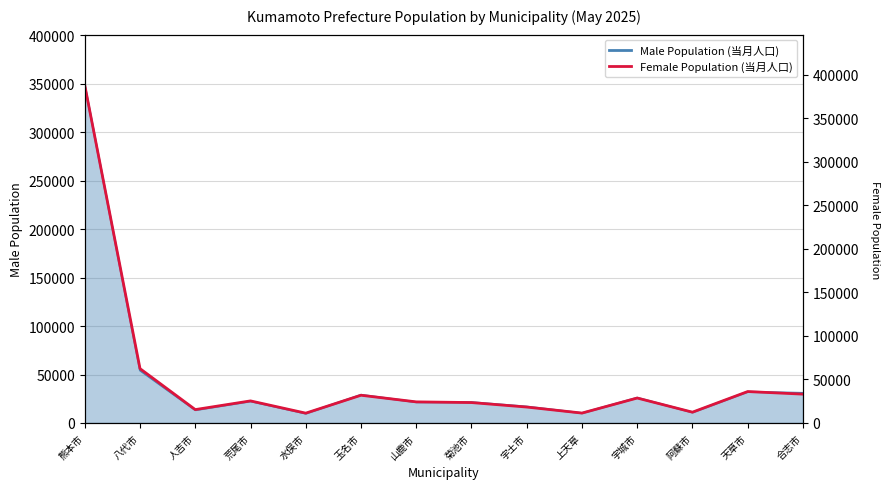

True or false: the data has more than 1 interior local peaks.

True